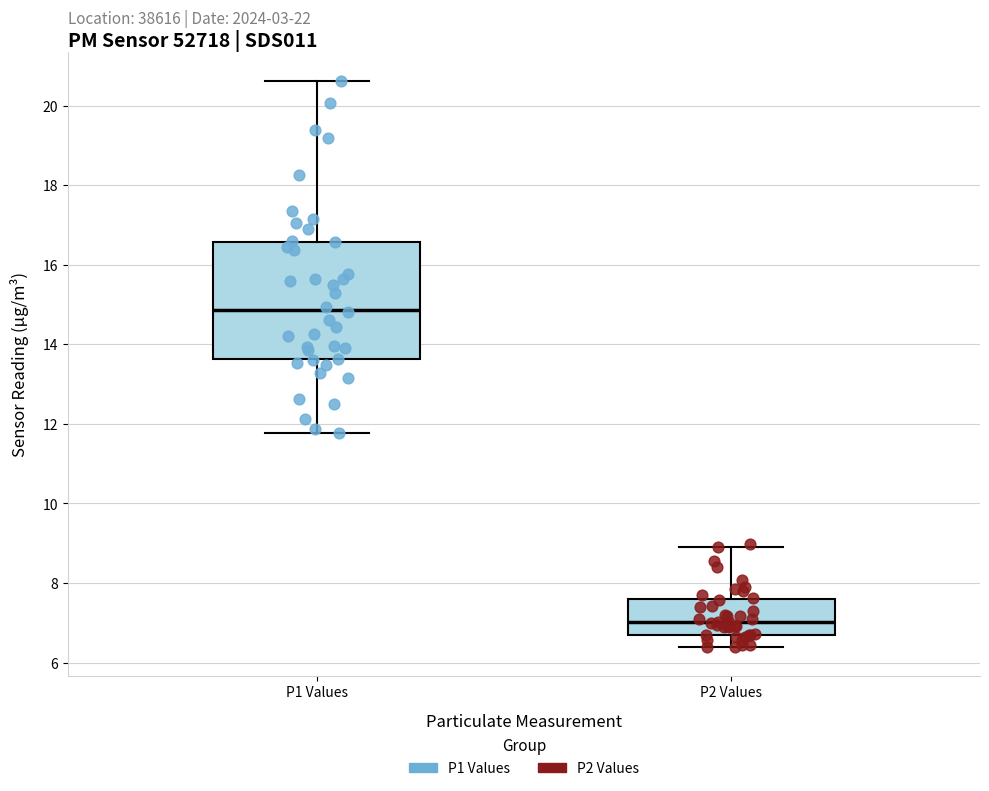

Reading left to right, transcribe this box plot: for each box, give where its median line is, the range the box spans, and where its two whiskers end, as read against the y-axis. The values are not printed on the chart, so give them approximately, as read against the axis.

P1 Values: median 14.8, box 13.6 to 16.6, whiskers 11.8 to 20.6
P2 Values: median 7.0, box 6.6 to 7.6, whiskers 6.4 to 9.0